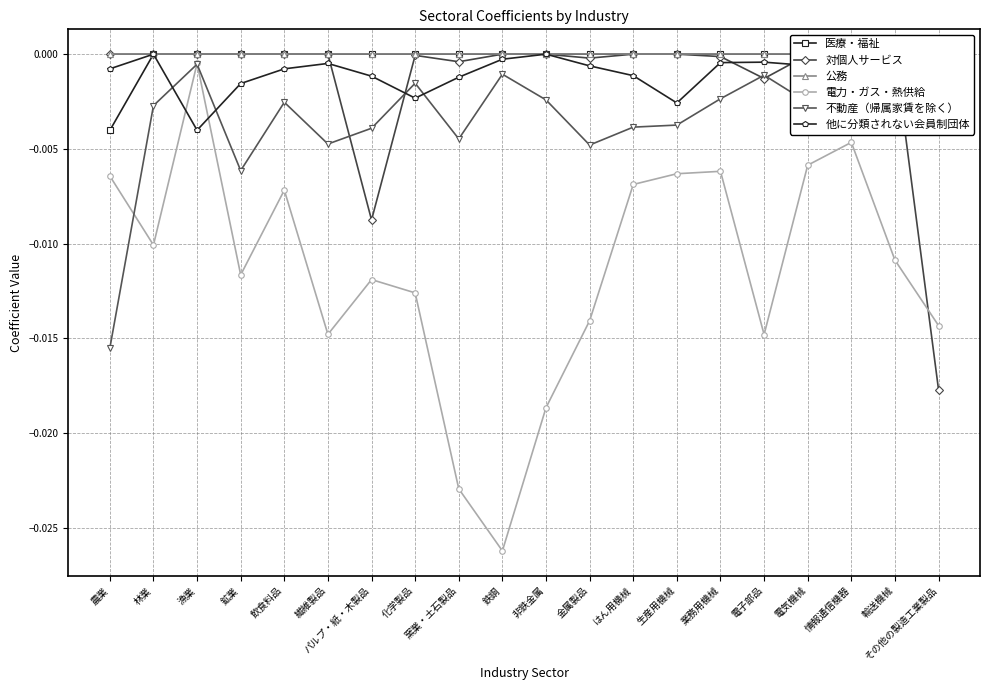

Rank the series by their maximum value, from lowest to highest.

不動産（帰属家賃を除く）, 電力・ガス・熱供給, 医療・福祉, 対個人サービス, 公務, 他に分類されない会員制団体